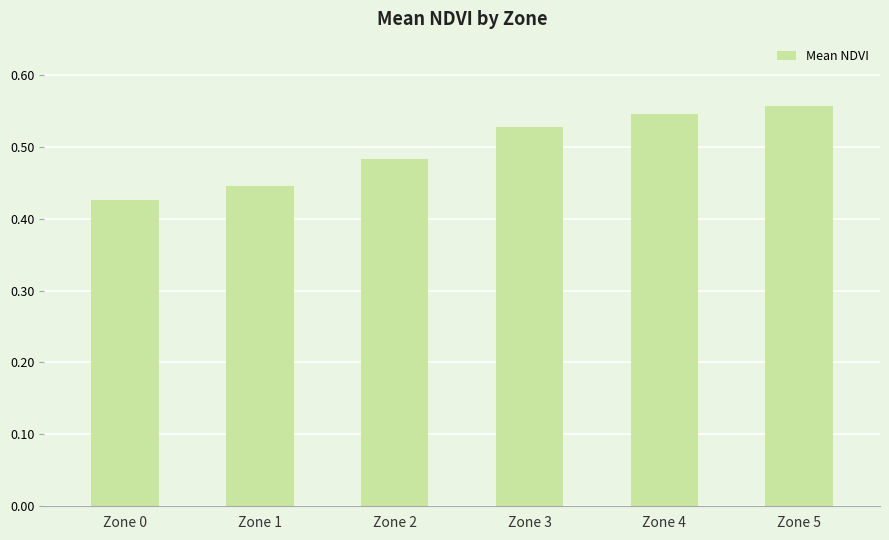

The value at Zone 1 is 0.7. True or false?

False